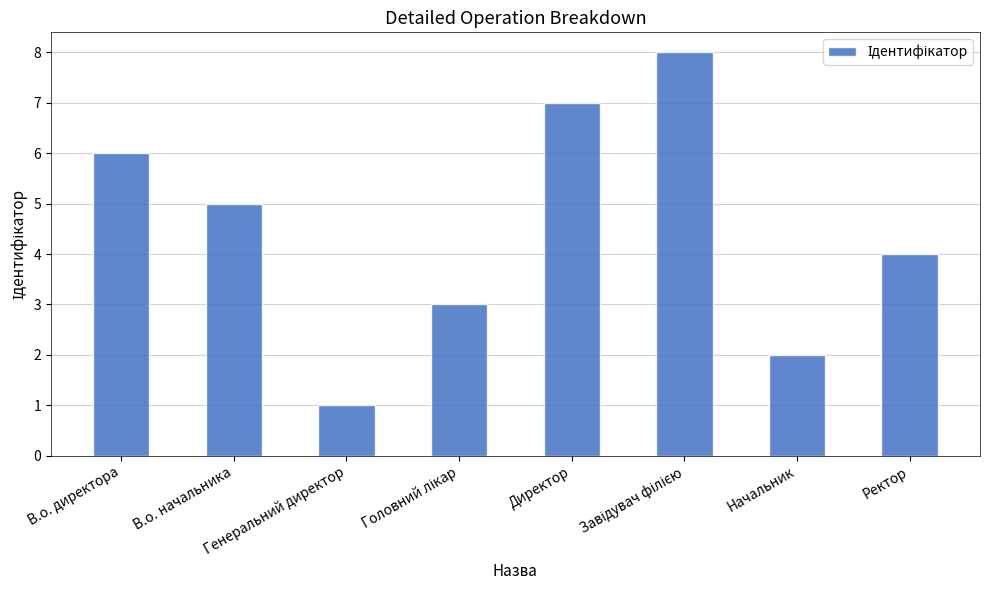

What is the difference between the second highest and minimum values?

6